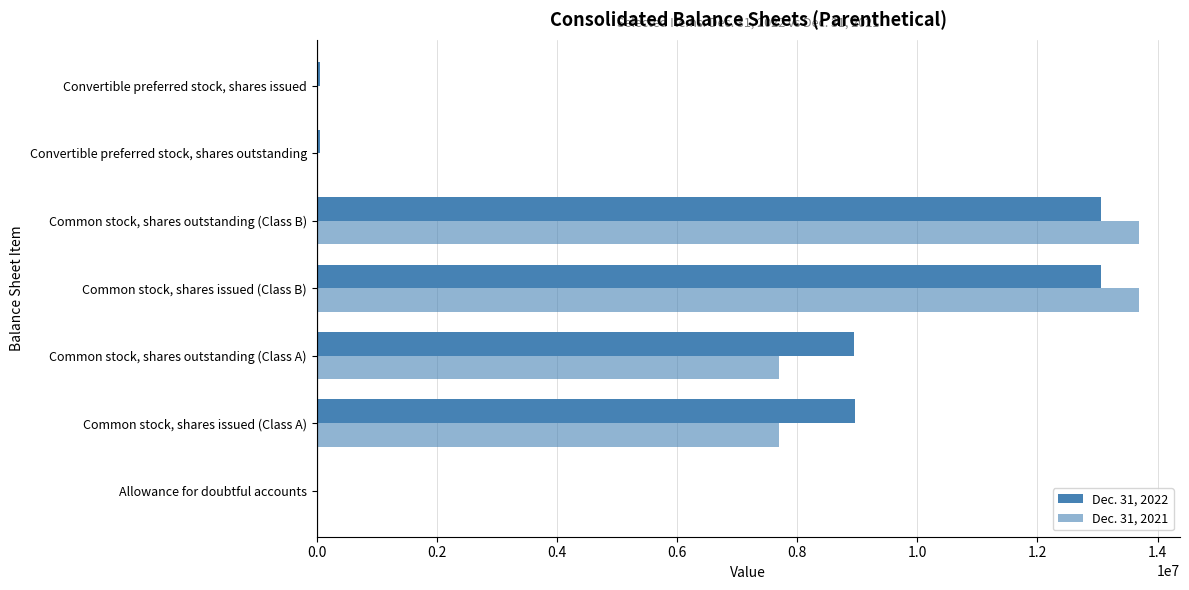

Count the number of categories in the chart.

7